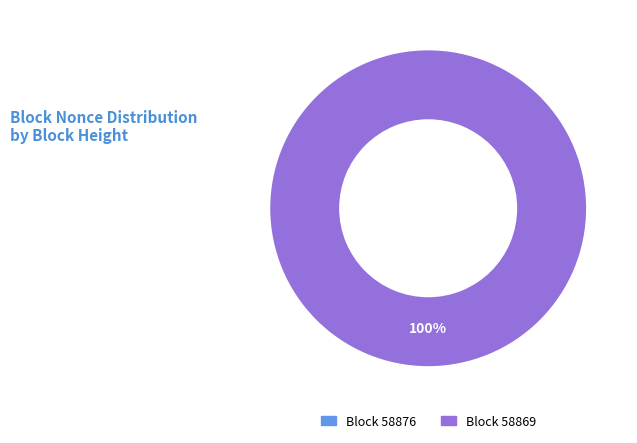

What is the change in value from 58876 to 58869?

+25731